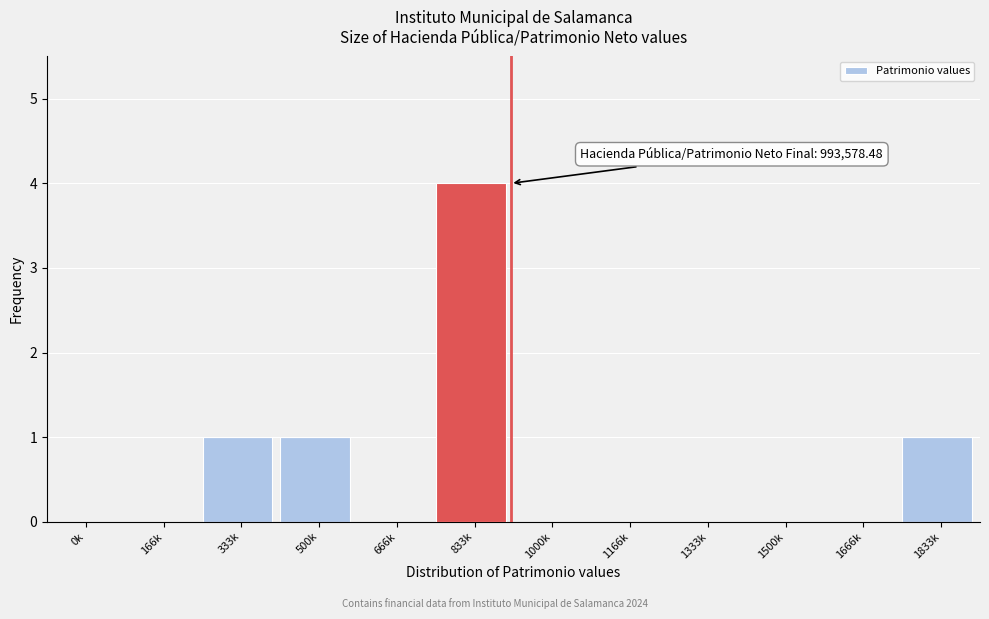

Reading left to right, list all the values displayed in this chart.

0k=0	166k=0	333k=1	500k=1	666k=0	833k=4	1000k=0	1166k=0	1333k=0	1500k=0	1666k=0	1833k=1